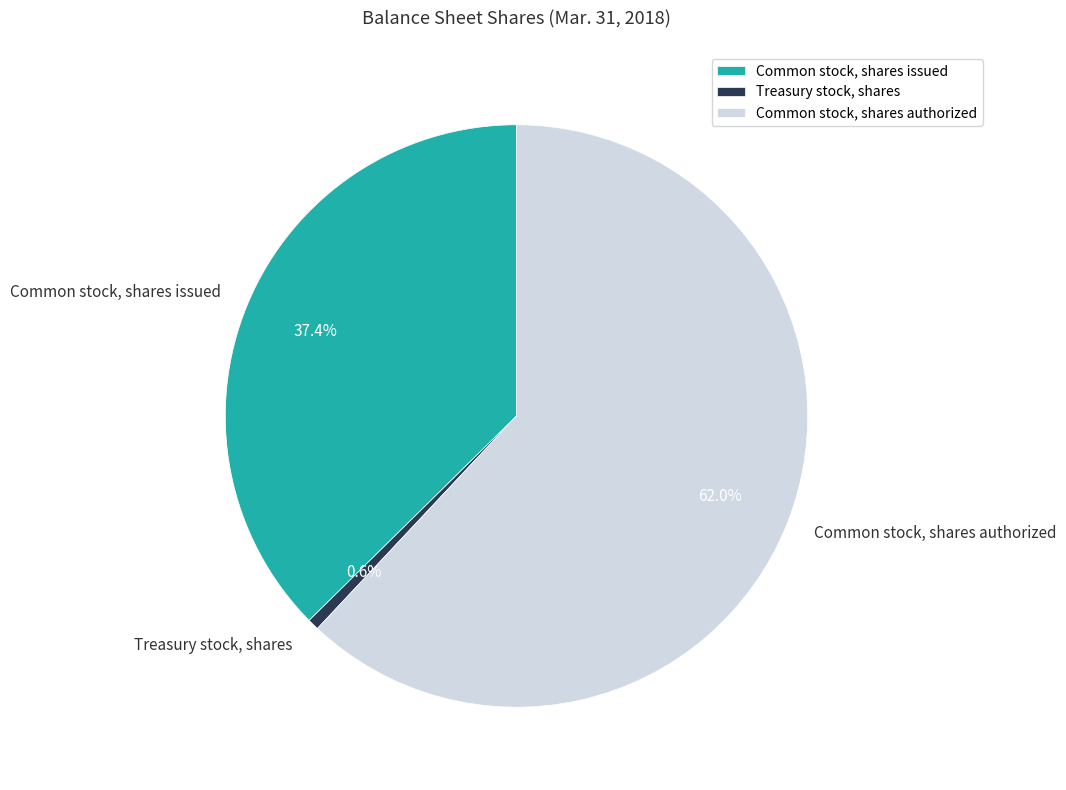

What percentage do Common stock, shares issued and Common stock, shares authorized together represent?

99.4%